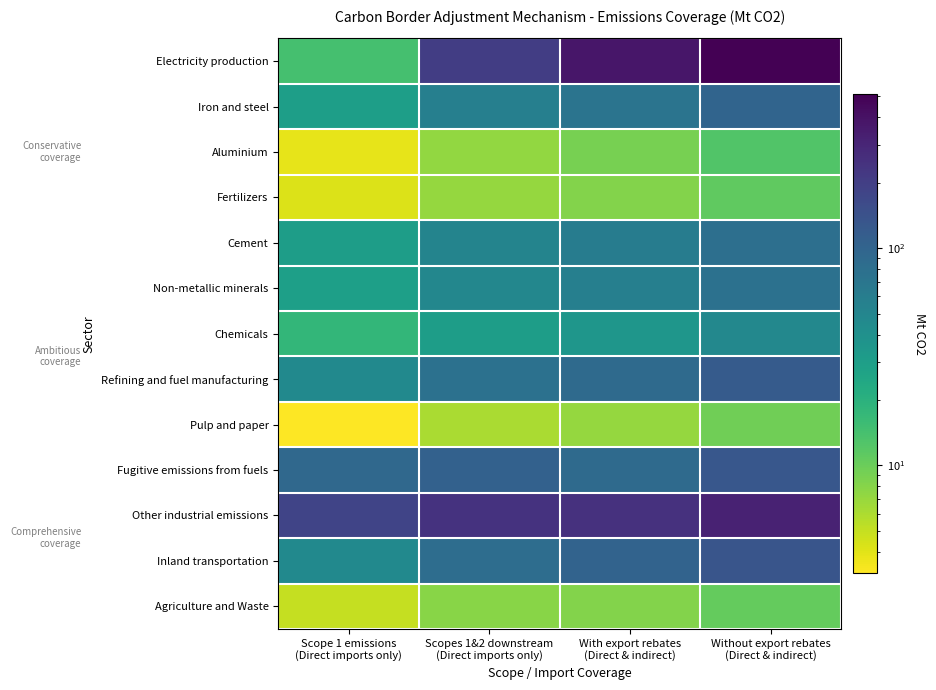

Which series has the largest range (max minus min)?

Electricity production